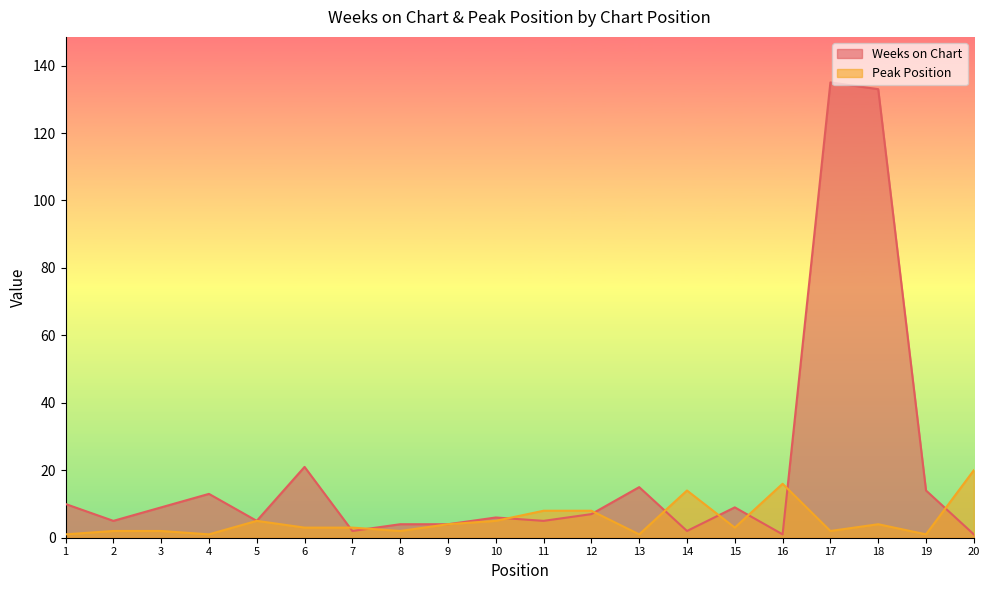

How many times do Peak Position and Weeks on Chart cross each other?

9